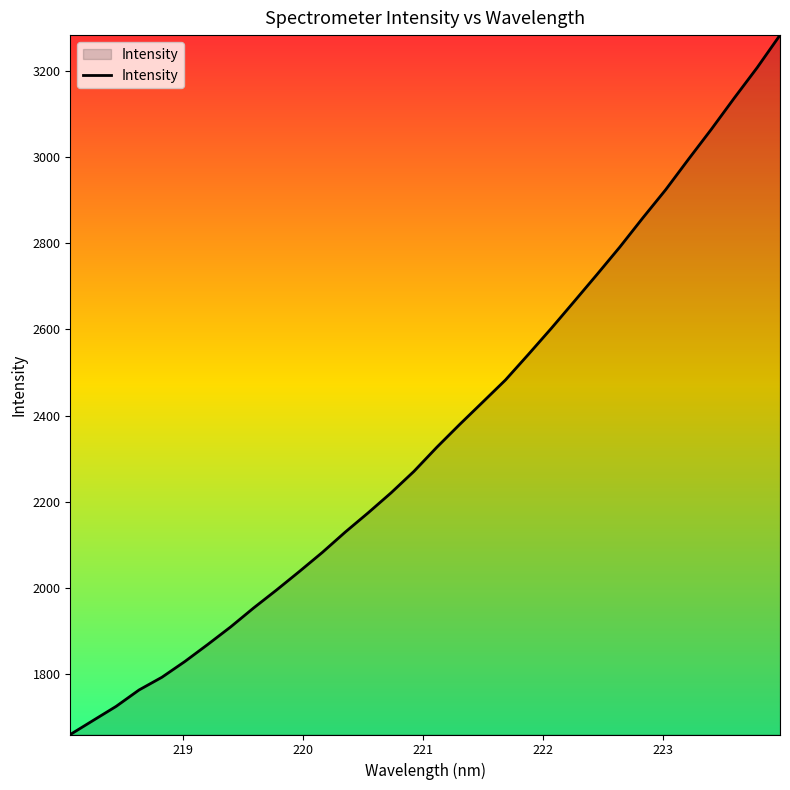

What is the difference between the maximum and minimum values?

1624.5